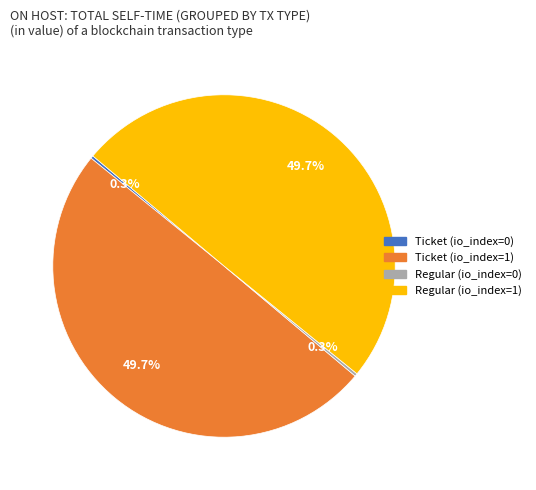

Does any single category account for the majority?

No